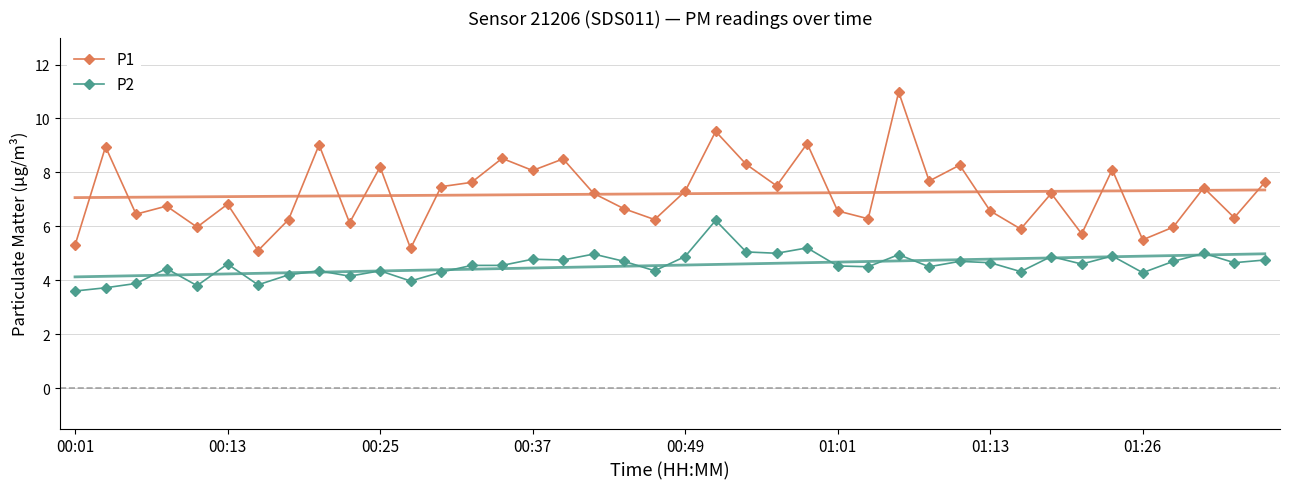

True or false: P2 has more than 1 points higher than both neighbors.

True